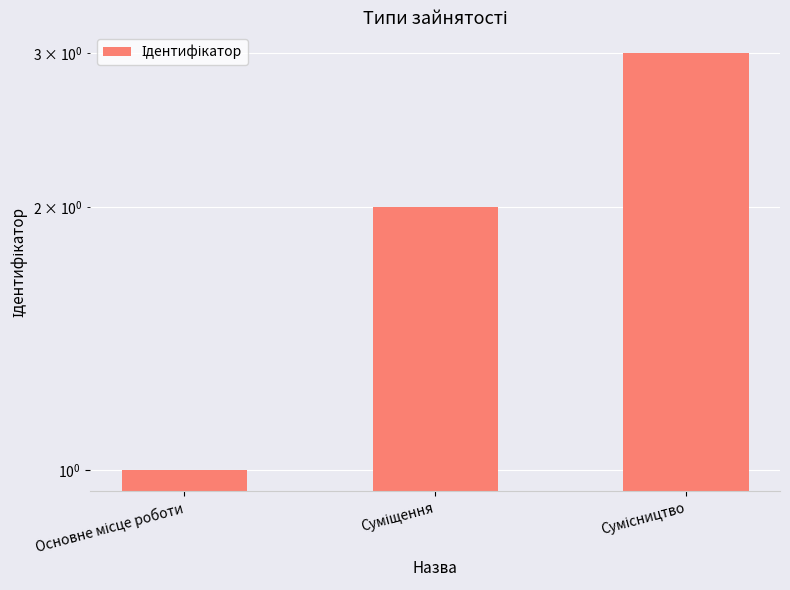

Does the chart contain any negative values?

No